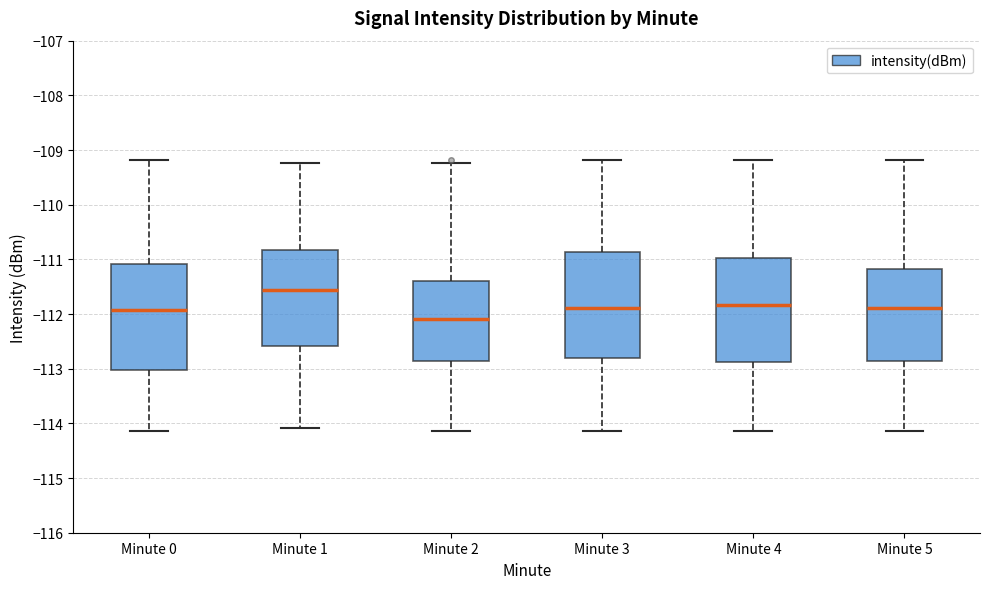

Reading left to right, read every box against the y-axis: the position of its median line, the range the box covers, and the ends of its whiskers. The values are not printed on the chart, so give them approximately, as read against the axis.

Minute 0: median -111.9, box -113.0 to -111.1, whiskers -114.1 to -109.2
Minute 1: median -111.6, box -112.6 to -110.8, whiskers -114.1 to -109.2
Minute 2: median -112.1, box -112.9 to -111.4, whiskers -114.1 to -109.2
Minute 3: median -111.9, box -112.8 to -110.9, whiskers -114.1 to -109.2
Minute 4: median -111.8, box -112.9 to -111.0, whiskers -114.1 to -109.2
Minute 5: median -111.9, box -112.9 to -111.2, whiskers -114.1 to -109.2